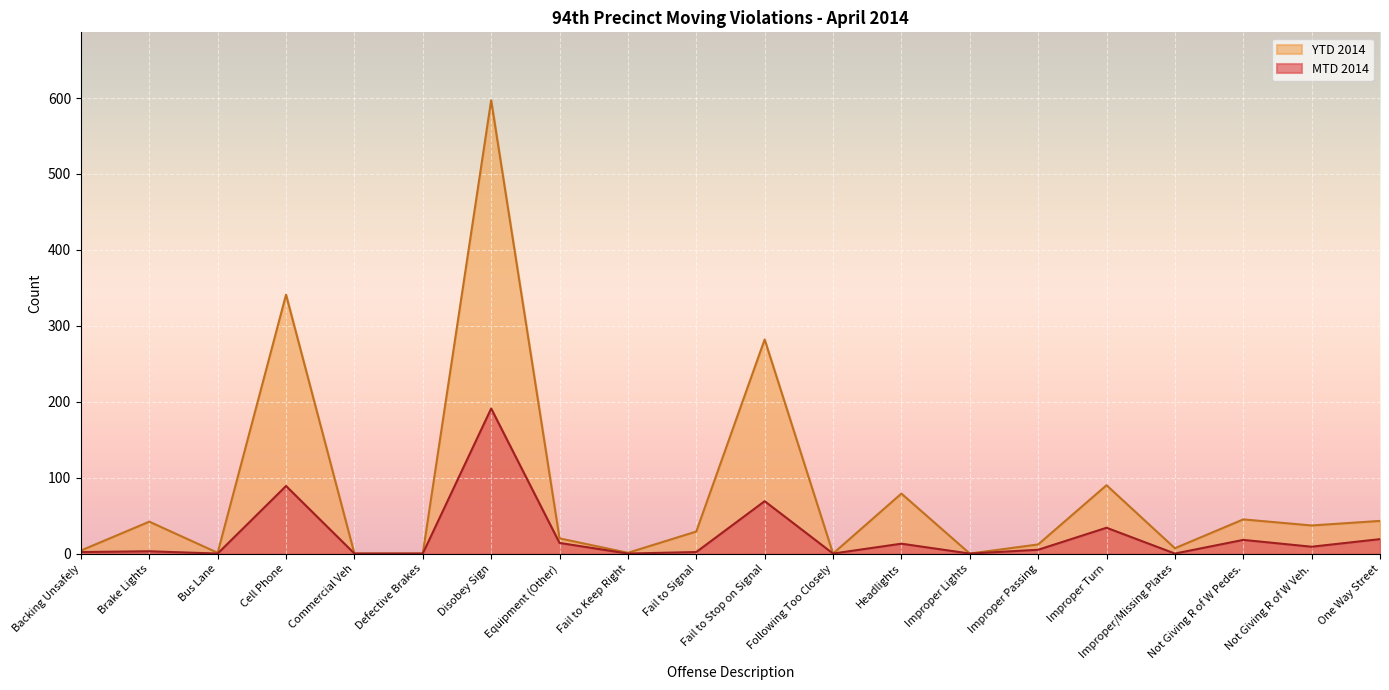

How many values in the YTD 2014 series exceed 29?

9